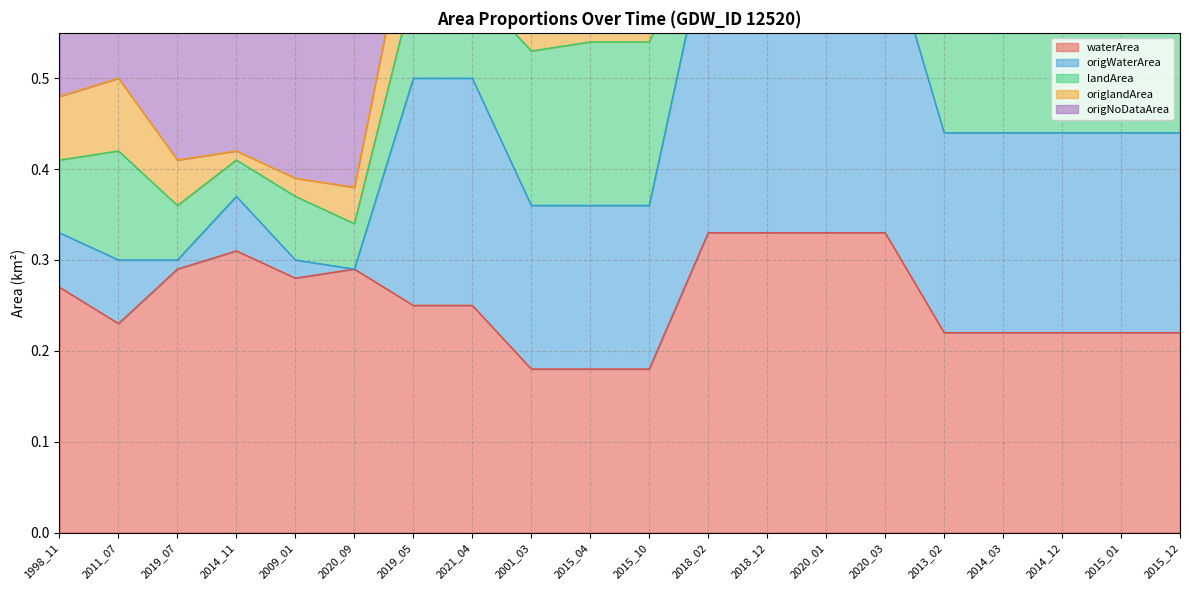

What is the lowest value of the waterArea series?

0.2